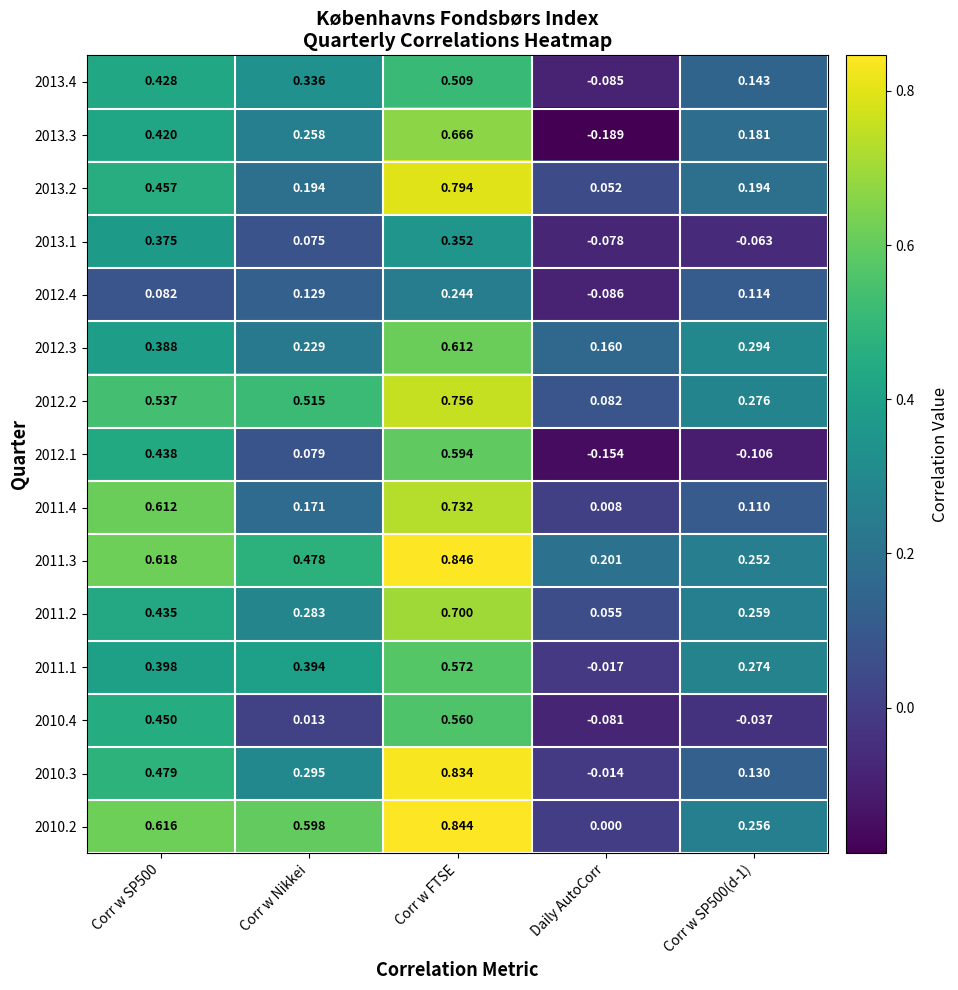

At Corr w FTSE, list the series in order from largest to smallest.

2011.3, 2010.2, 2010.3, 2013.2, 2012.2, 2011.4, 2011.2, 2013.3, 2012.3, 2012.1, 2011.1, 2010.4, 2013.4, 2013.1, 2012.4